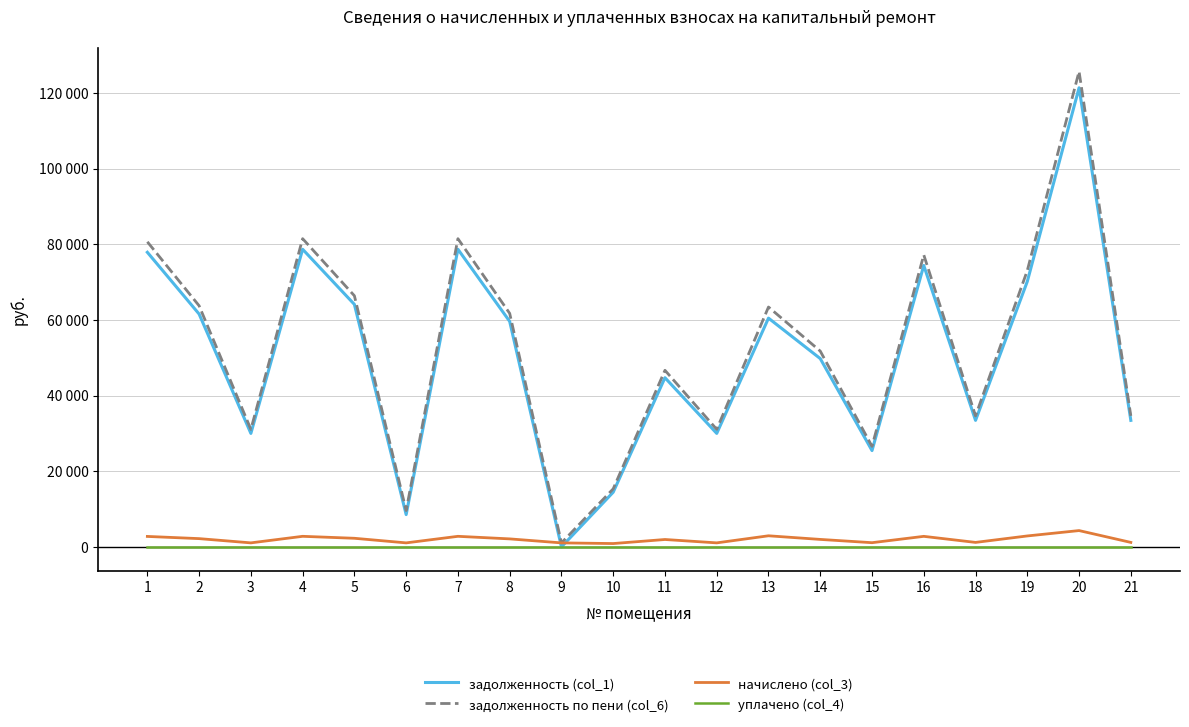

Does the chart have visible grid lines?

Yes